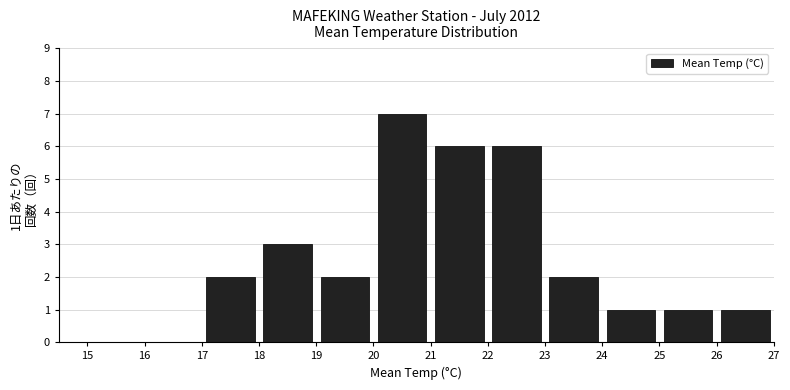

Over which range of the x-axis is the bar tallest?

20 to 21